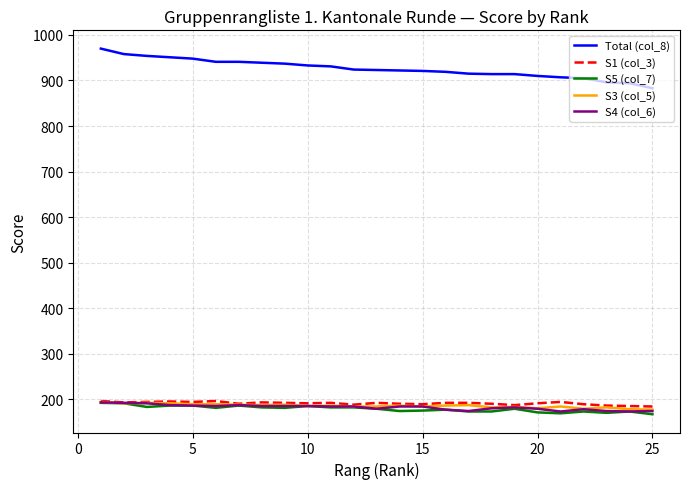

What is the highest value of the Total (col_8) series?

970